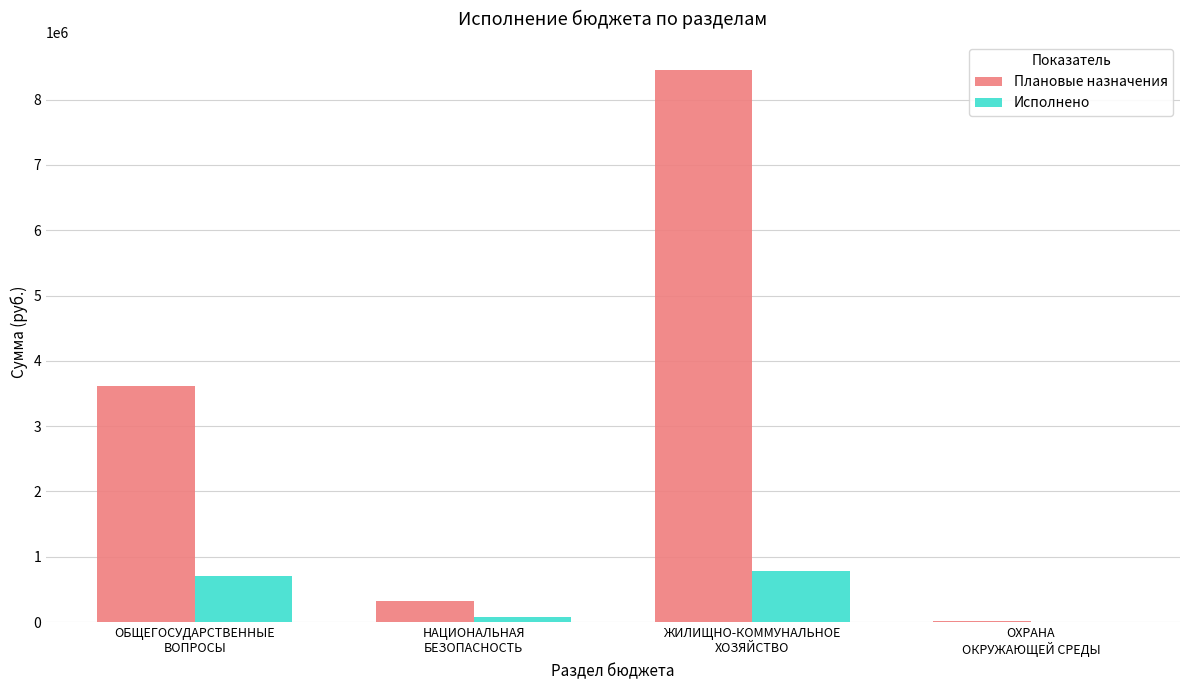

What is the maximum value shown in the chart?

8458779.4